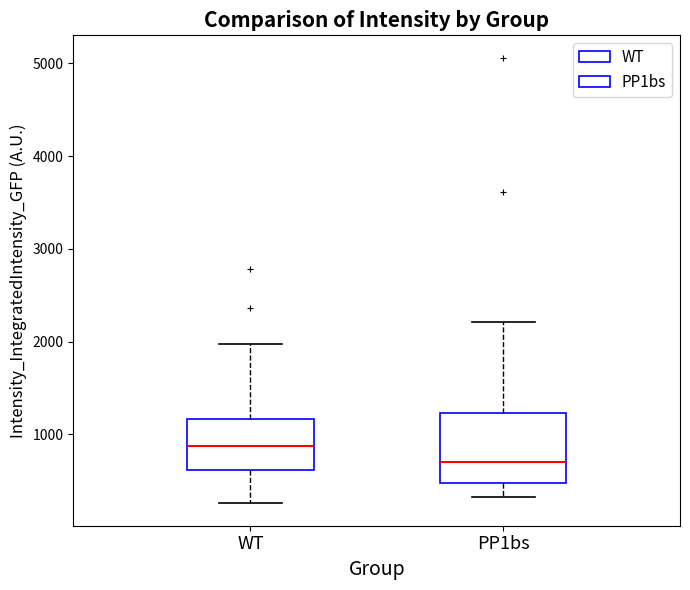

Reading left to right, transcribe this box plot: for each box, give where its median line is, the range the box spans, and where its two whiskers end, as read against the y-axis. The values are not printed on the chart, so give them approximately, as read against the axis.

WT: median 900, box 600 to 1200, whiskers 300 to 2000
PP1bs: median 700, box 500 to 1200, whiskers 300 to 2200